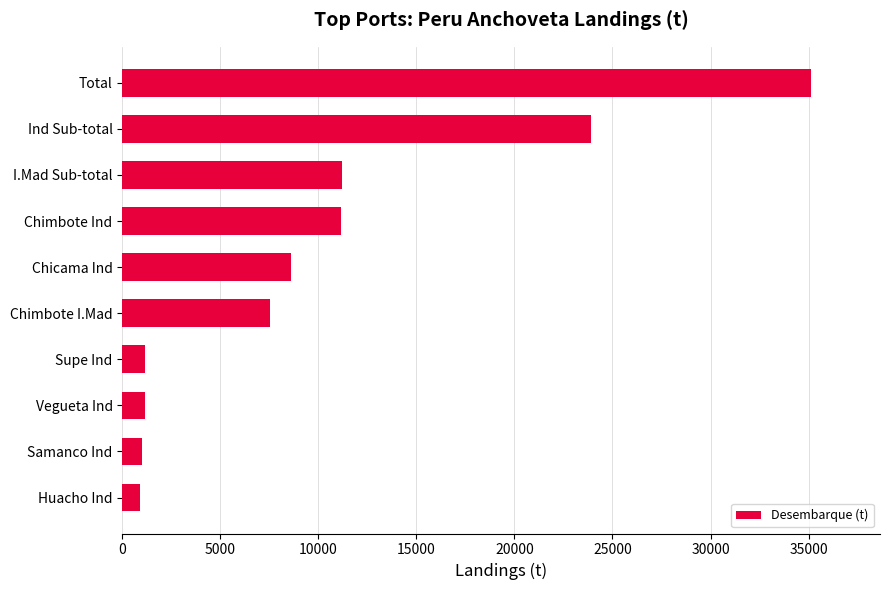

What is the approximate value at Chicama Ind?

8597.5